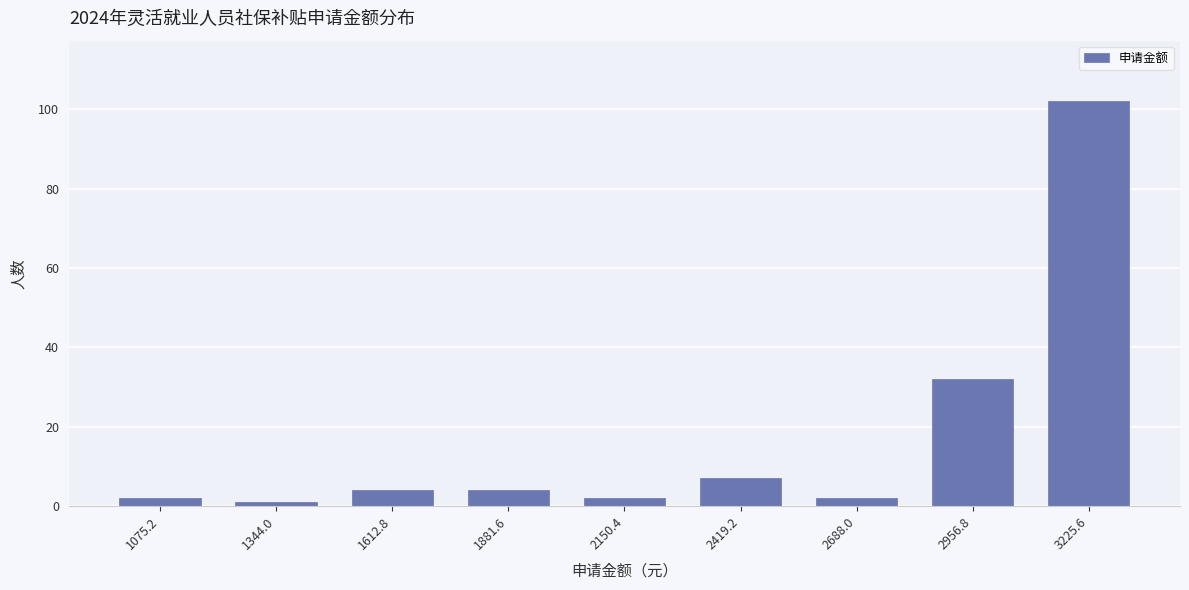

Reading left to right, transcribe all the data shown in this chart.

2	1	4	4	2	7	2	32	102